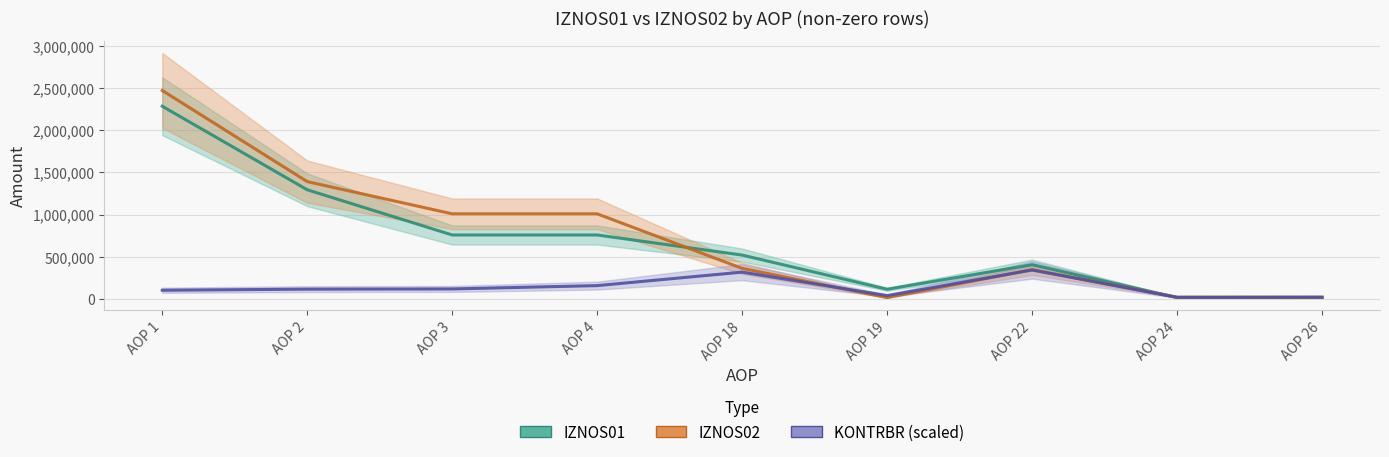

How many series are shown in this chart?

3